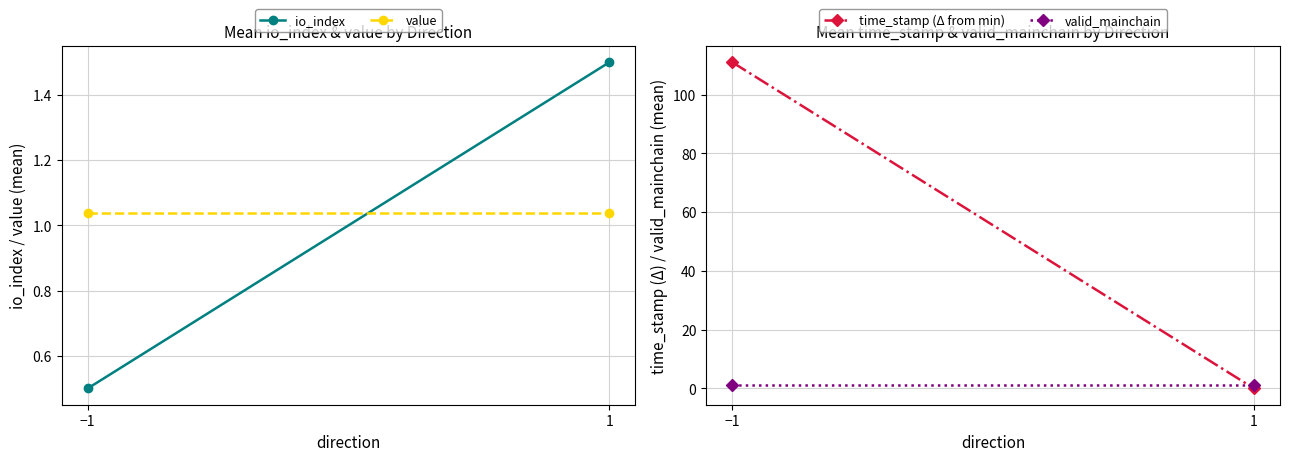

What is the difference between the highest and lowest values at 1?

1.5